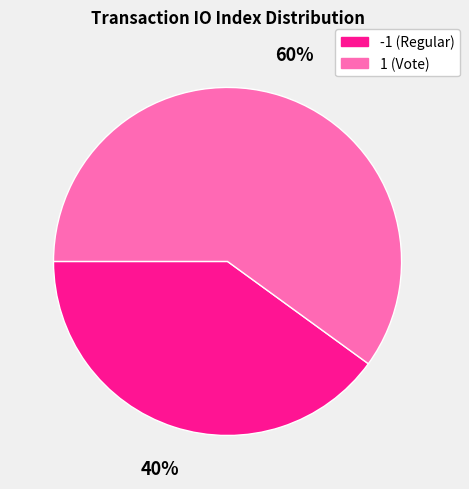

How many slices are in this pie chart?

2